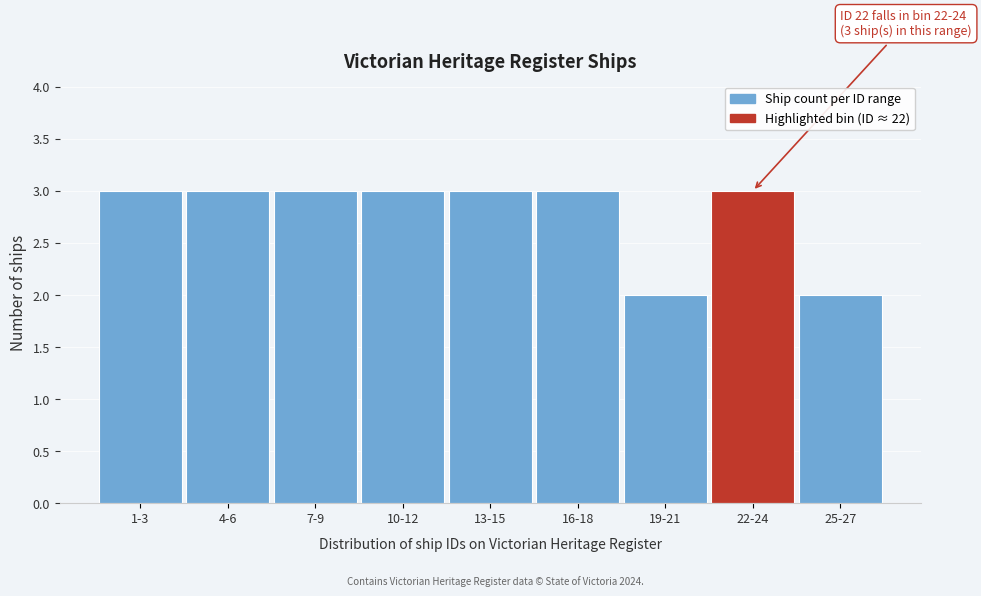

Reading right to left, transcribe all the data shown in this chart.

25-27=2	22-24=3	19-21=2	16-18=3	13-15=3	10-12=3	7-9=3	4-6=3	1-3=3